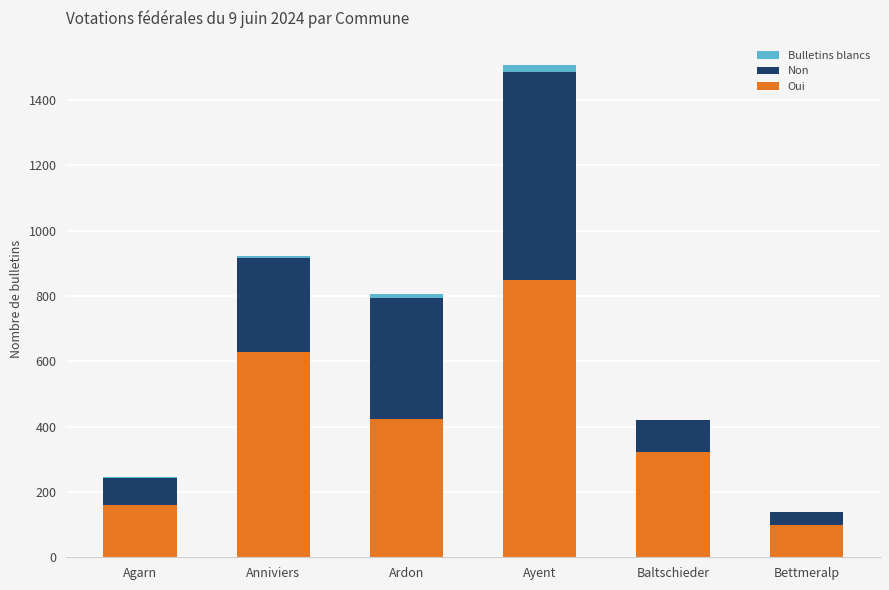

At which label does Oui reach its peak?

Ayent